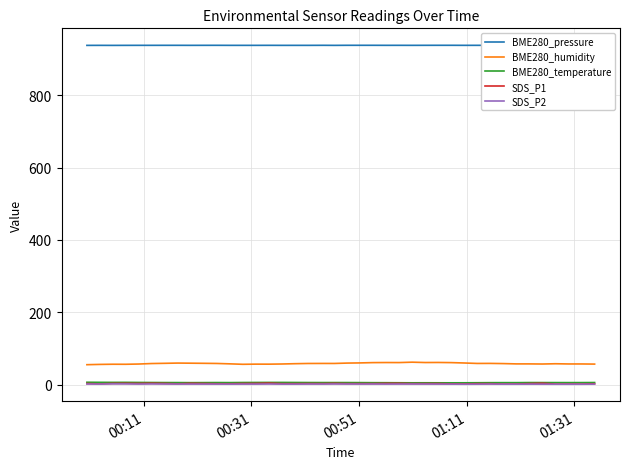

True or false: SDS_P1 and BME280_humidity intersect in this chart.

False